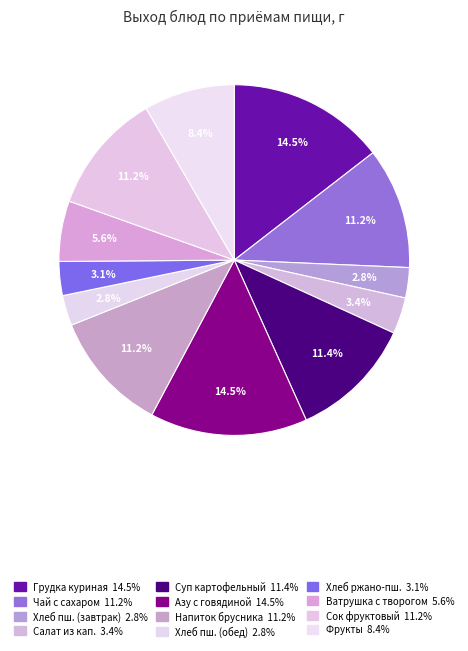

Rank the categories by value from highest to lowest.

Грудка куриная тушеная в сметанном соусе, Азу с говядиной, Суп картофельный с крупой гречневой, Чай с сахаром, Напиток из сиропа (брусника), Сок фруктовый, Фрукты в ассортименте, Ватрушка с творогом, Салат из квашенной капусты, Хлеб ржано-пшеничный, Хлеб пшеничный йодированный (завтрак), Хлеб пшеничный йодированный (обед)